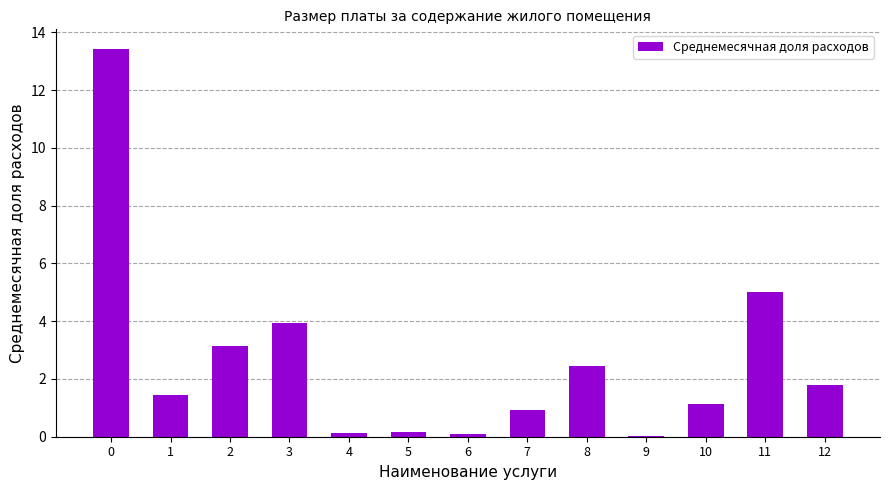

True or false: the data shows 0.1 at 6.

True